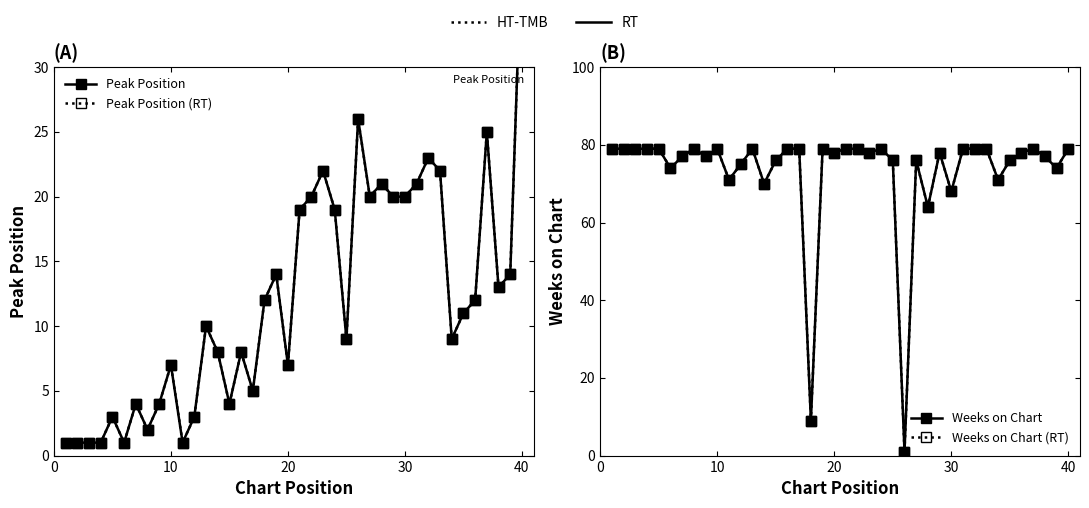

In Peak Position, how many points are lower than both neighbors (excluding endpoints)?

10